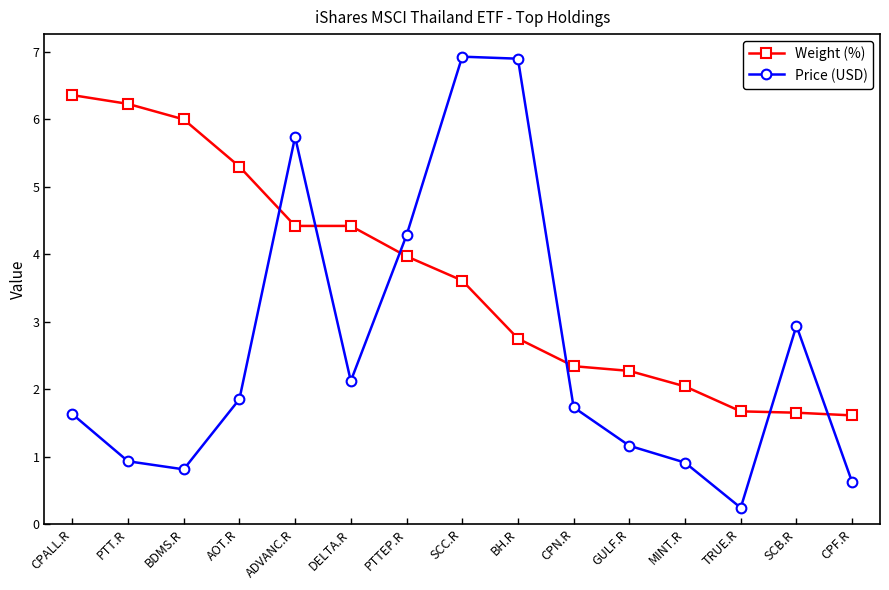

What is the sum of the Weight (%) values at SCC.R and PTT.R?

9.8